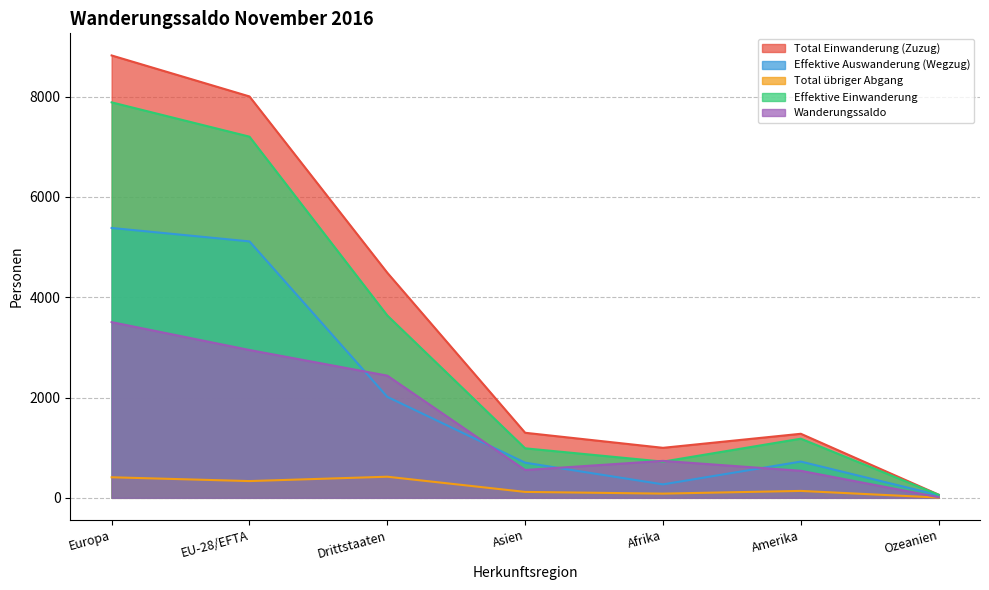

What is the difference between the highest and lowest values at Afrika?

913